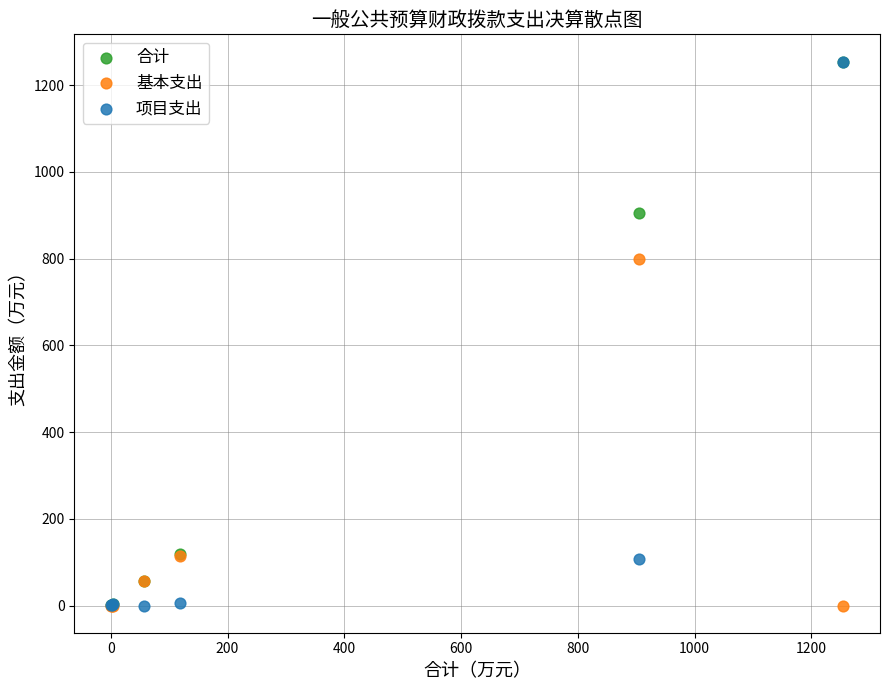

In the 项目支出 series, what Y value is closest to 627?

106.8